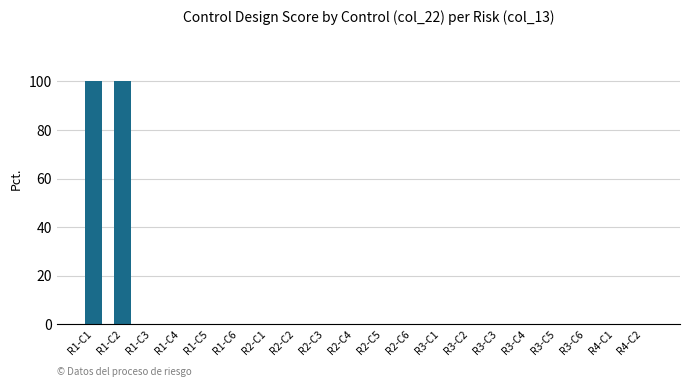

What is the greatest value displayed?

100